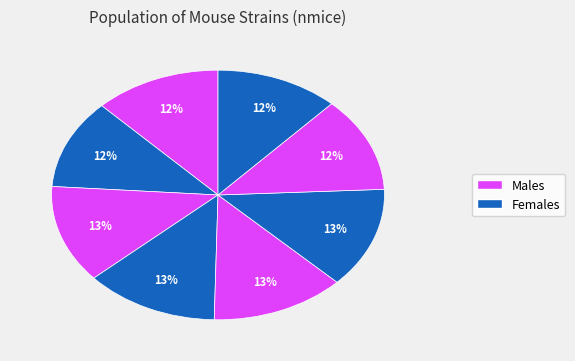

Count the number of slices in the pie.

8